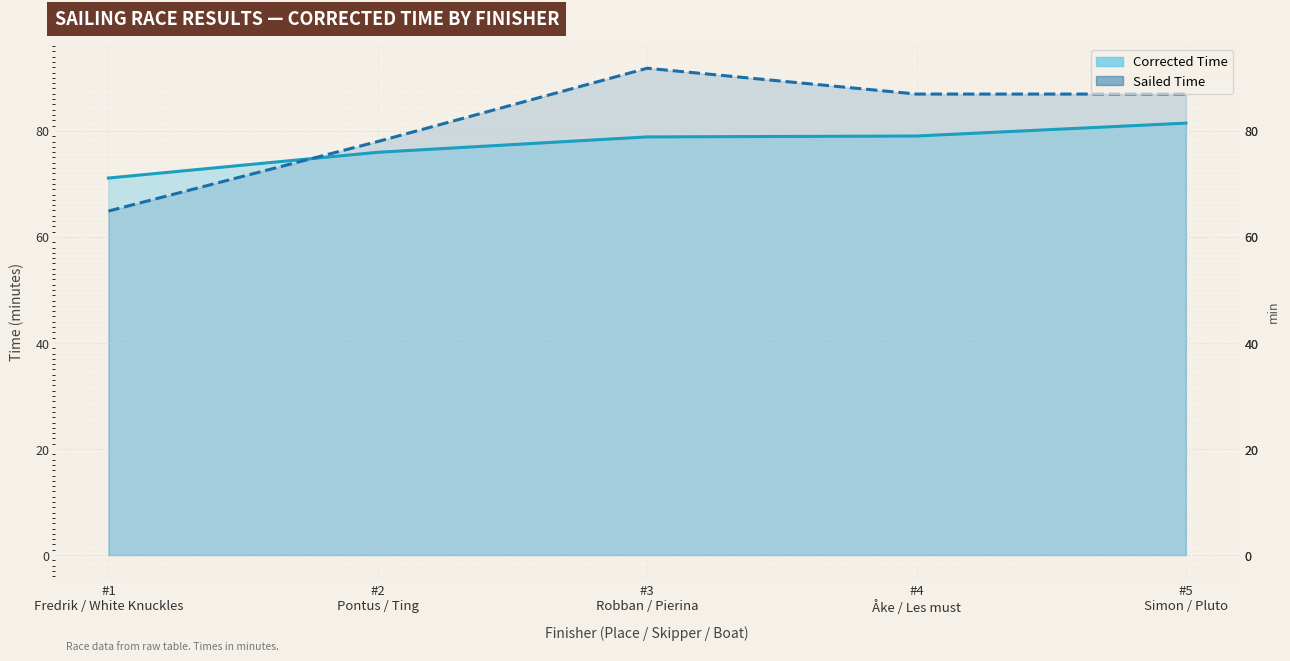

How many values exceed 86?

3